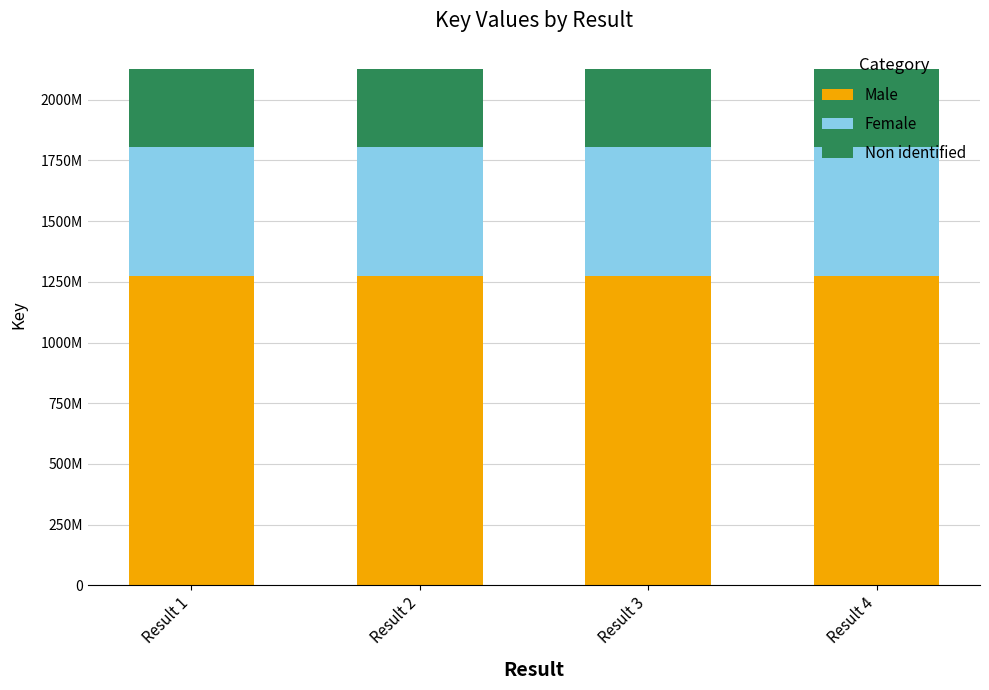

List the series in order of their peak value, highest first.

Male, Female, Non identified